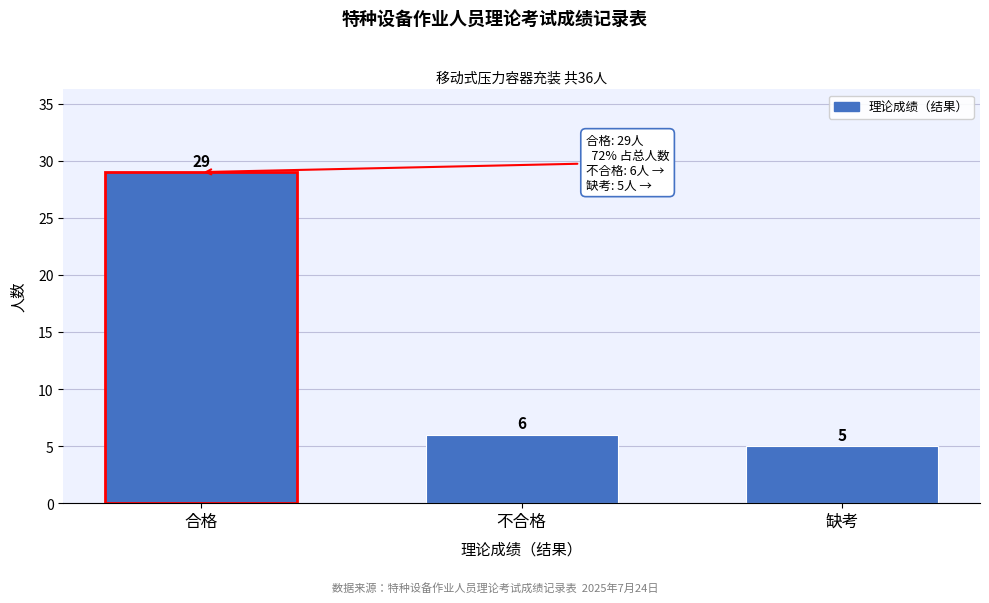

Reading left to right, transcribe all the data shown in this chart.

合格=29	不合格=6	缺考=5